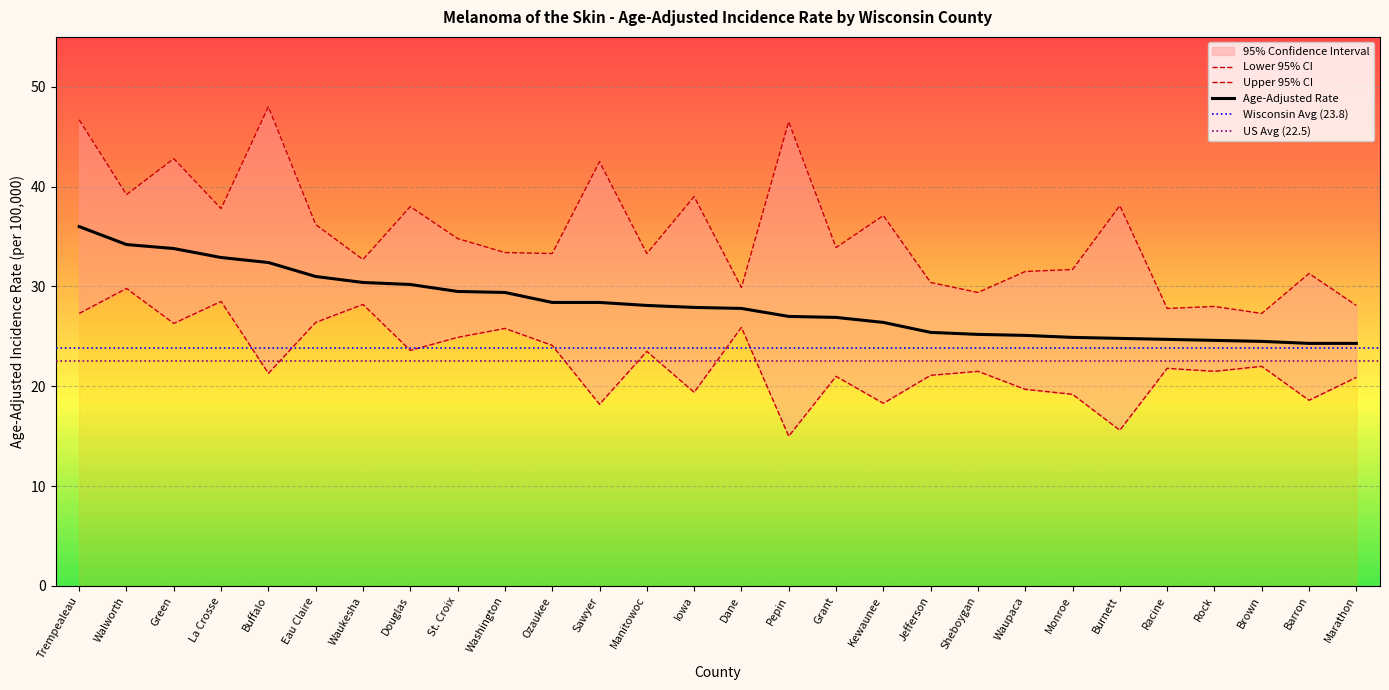

What is the difference between the Age-Adjusted Rate values at Marathon and Grant?

2.6